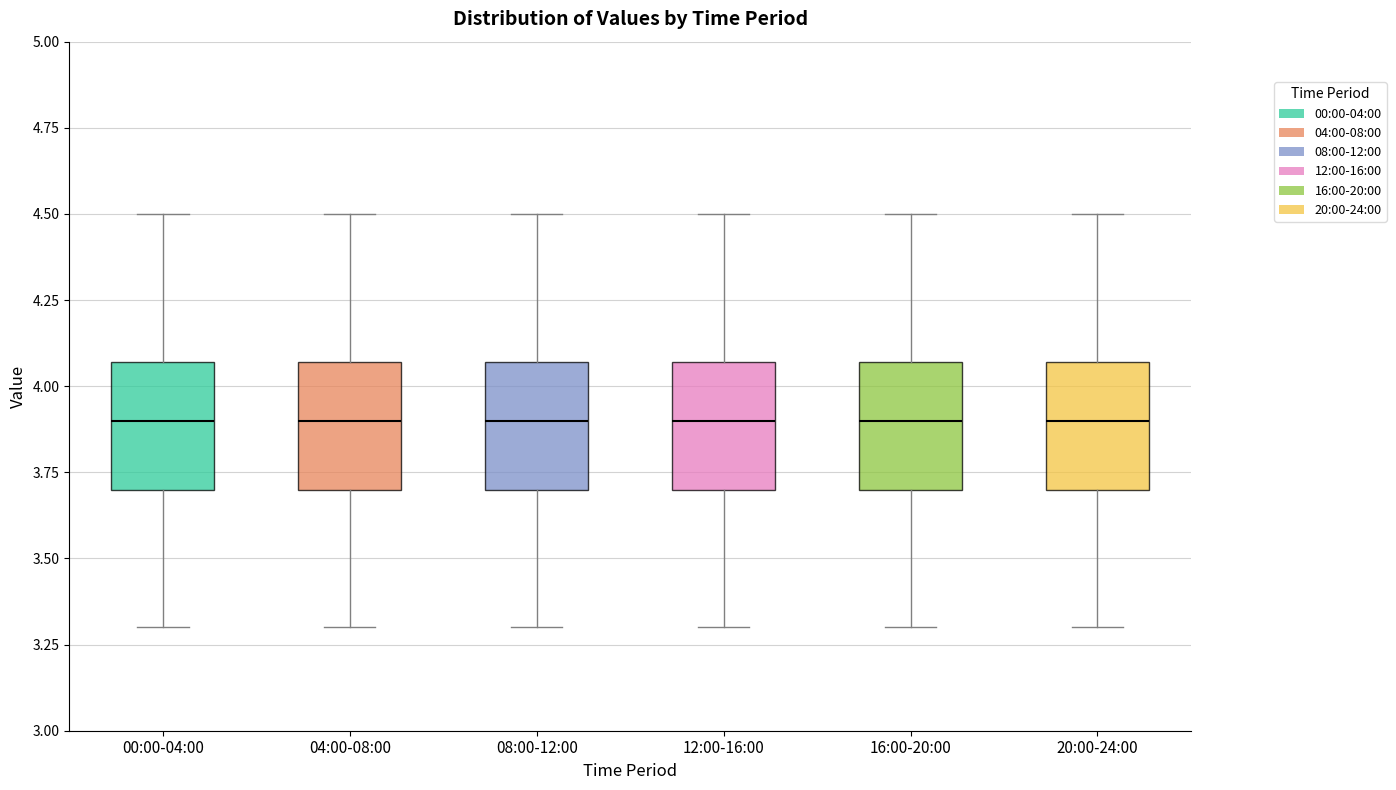

Reading left to right, transcribe this box plot: for each box, give where its median line is, the range the box spans, and where its two whiskers end, as read against the y-axis. The values are not printed on the chart, so give them approximately, as read against the axis.

00:00-04:00: median 3.90, box 3.70 to 4.05, whiskers 3.30 to 4.50
04:00-08:00: median 3.90, box 3.70 to 4.05, whiskers 3.30 to 4.50
08:00-12:00: median 3.90, box 3.70 to 4.05, whiskers 3.30 to 4.50
12:00-16:00: median 3.90, box 3.70 to 4.05, whiskers 3.30 to 4.50
16:00-20:00: median 3.90, box 3.70 to 4.05, whiskers 3.30 to 4.50
20:00-24:00: median 3.90, box 3.70 to 4.05, whiskers 3.30 to 4.50